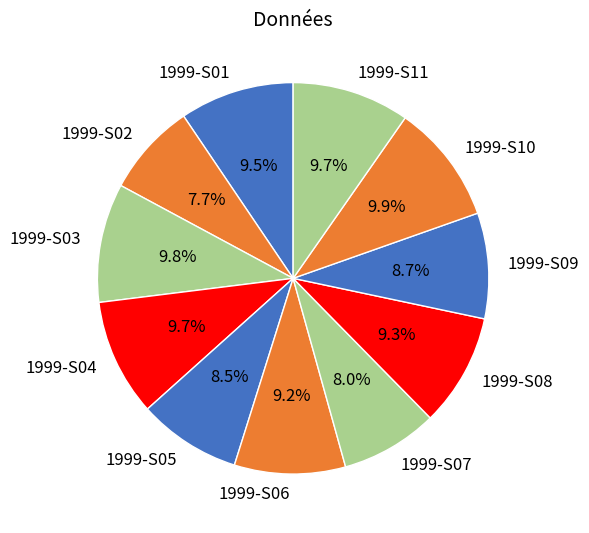

What percentage do 1999-S06 and 1999-S08 together represent?

18.5%